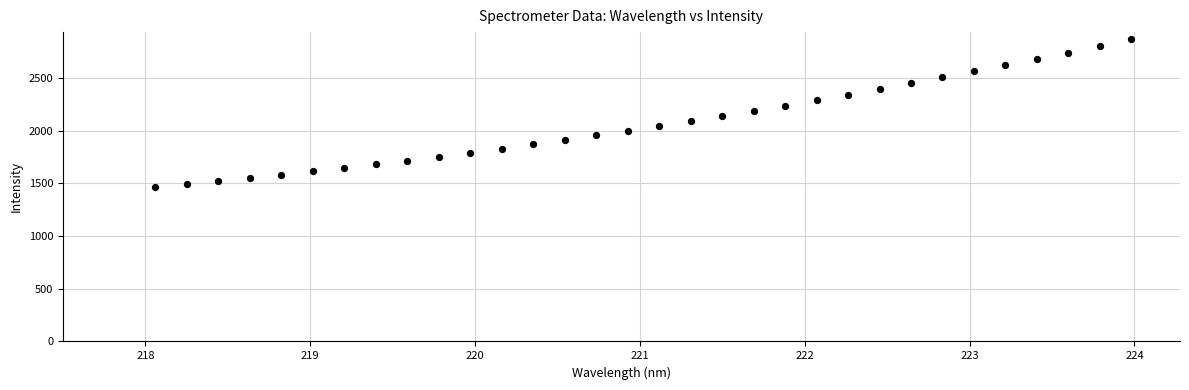

What is the range of Y values (max minus min)?

1403.1